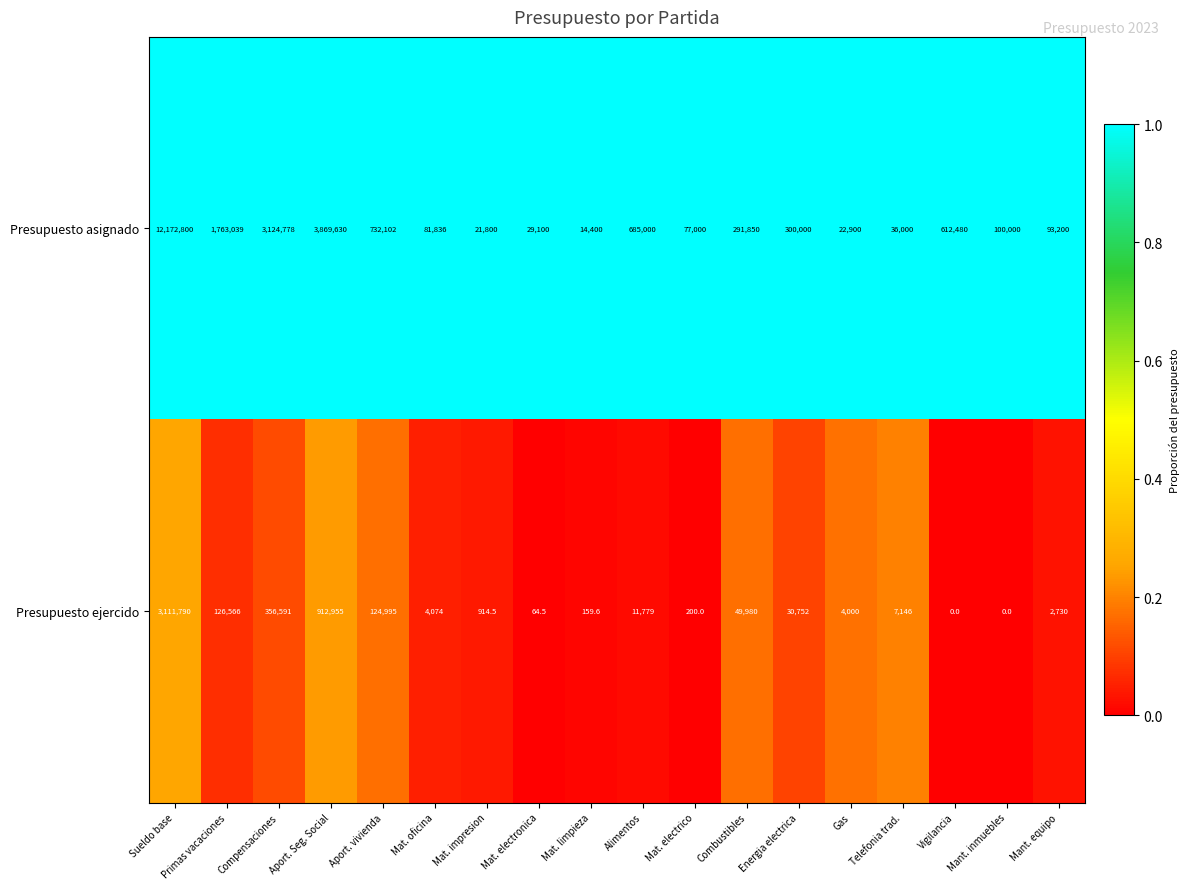

Rank the series at Mat. electrico from lowest to highest value.

Presupuesto ejercido, Presupuesto asignado